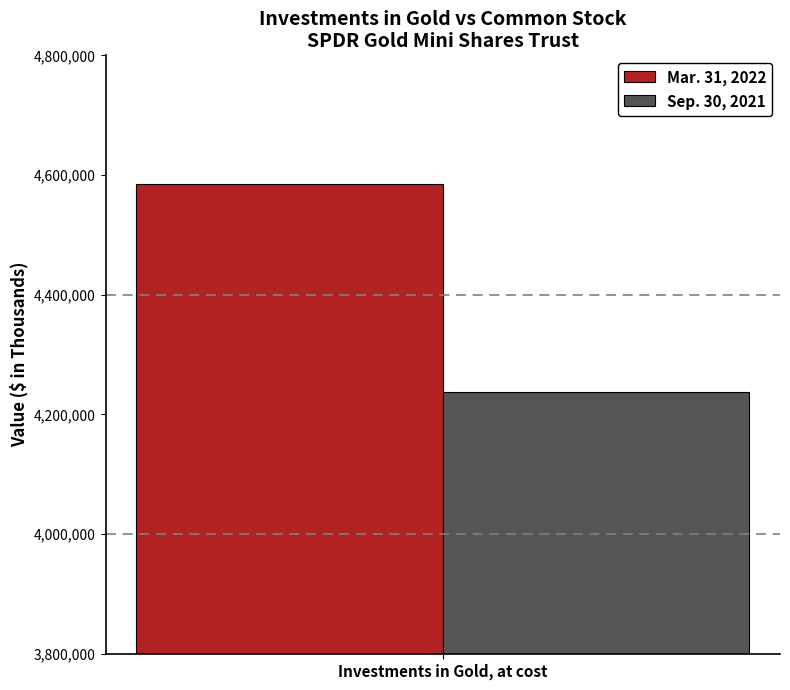

What is the spread (max minus min) of values at Investments in Gold, at cost?

347426